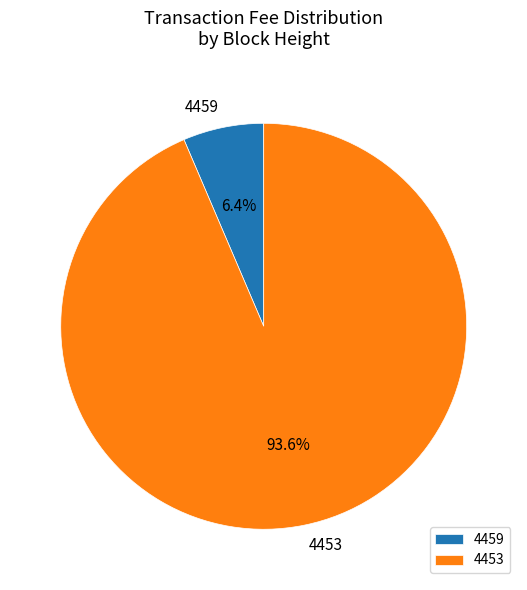

Does 4459 account for over 50% of the chart?

No